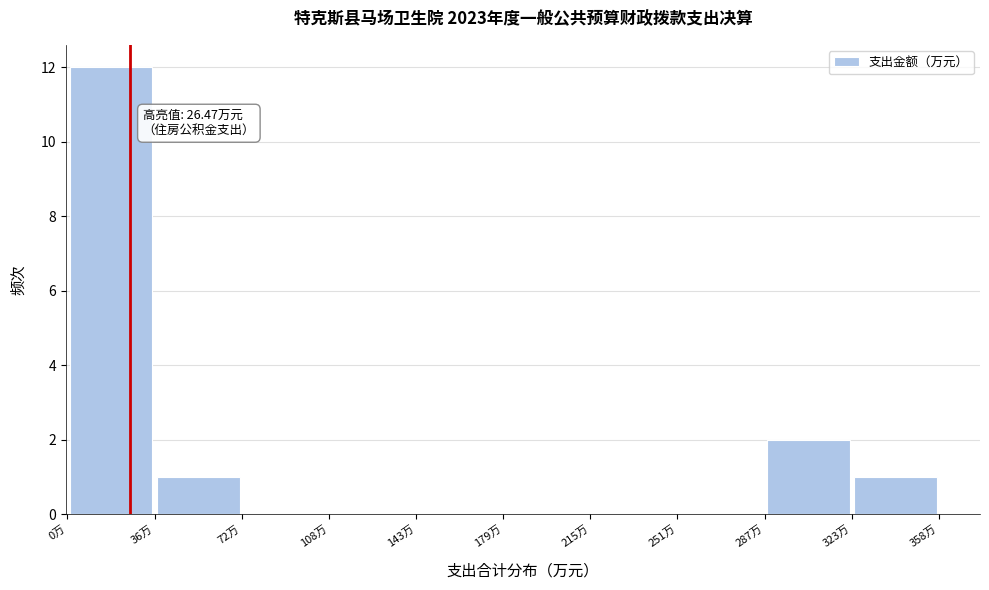

Over which range of the x-axis is the bar tallest?

0 to 35